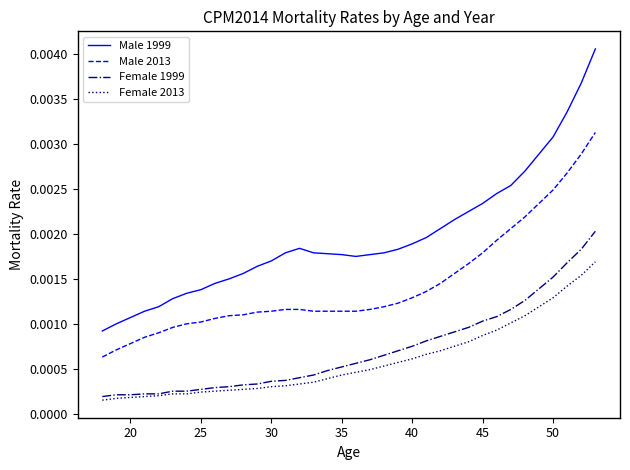

Which series has the widest spread of values?

Male 1999